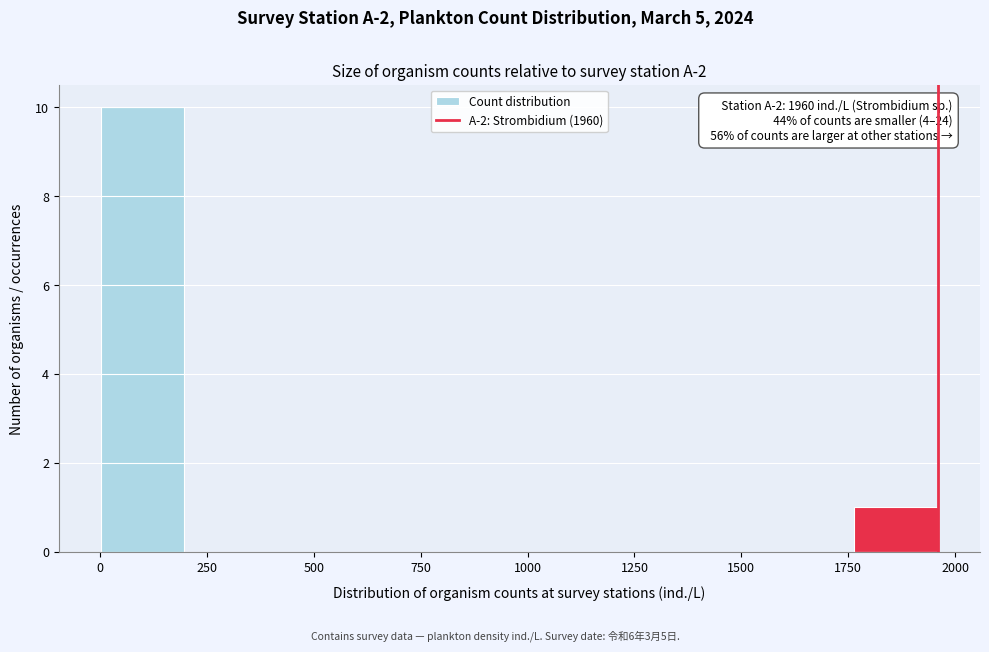

Read against the x-axis, roughly where is the centre of the tallest bar?

100